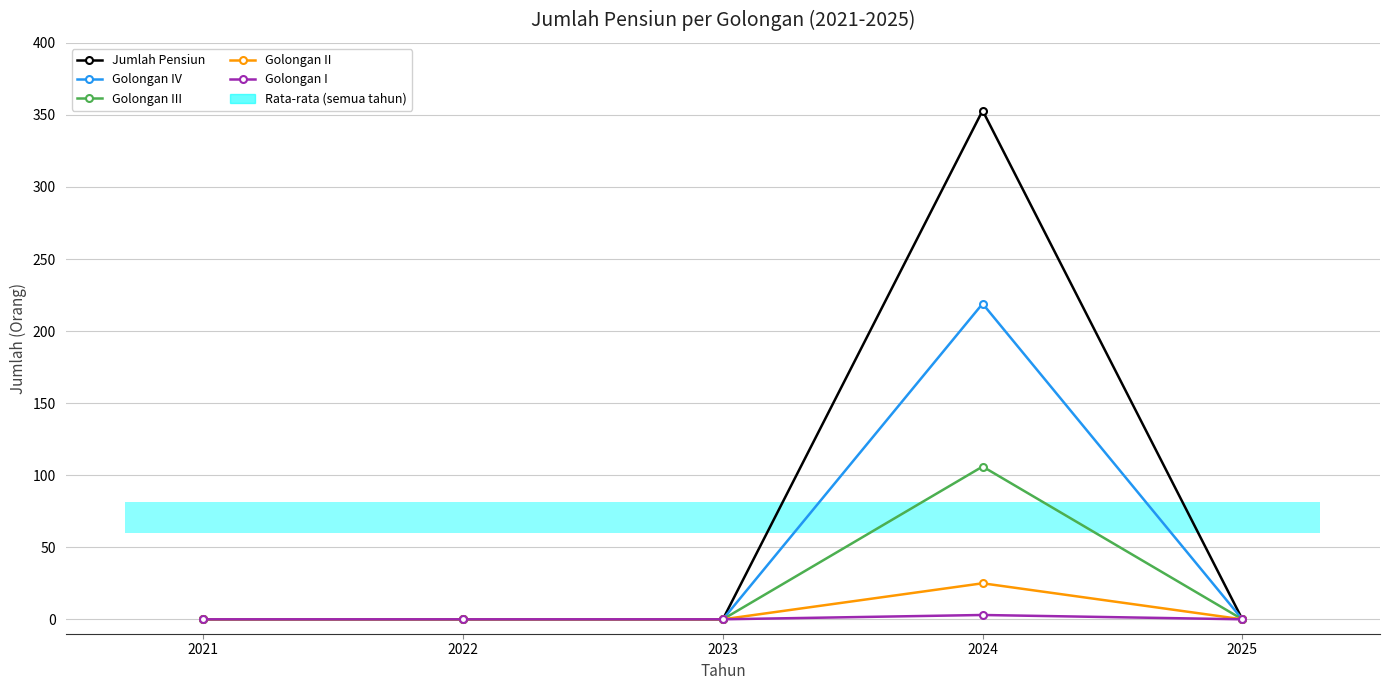

Which category has the highest value across all series?

2024